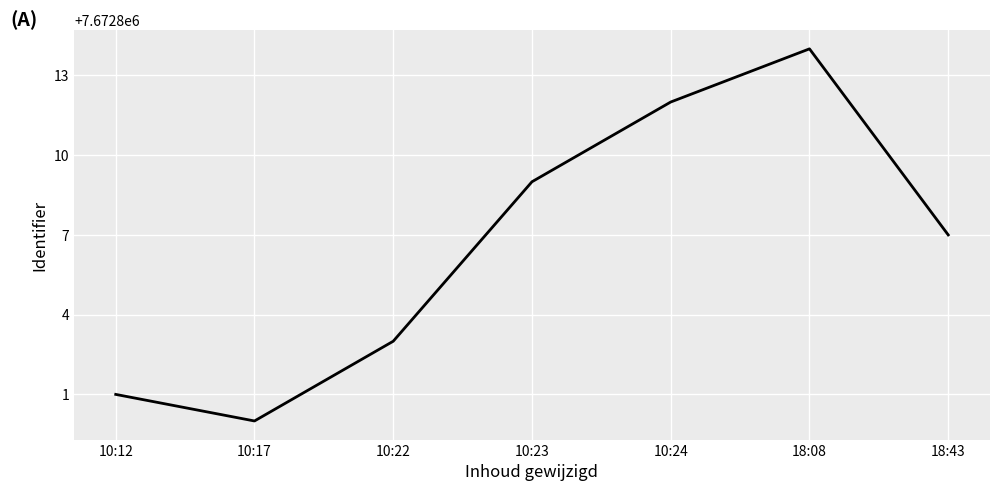

Which label corresponds to the smallest value in the chart?

10:17